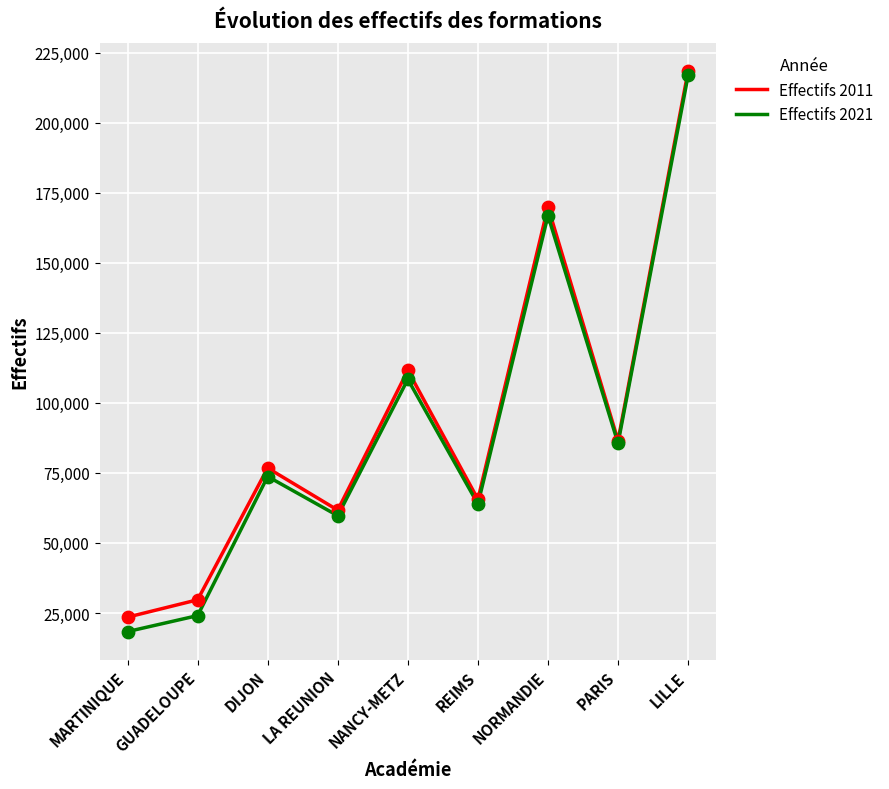

What are all the series names shown in the legend?

Effectifs 2011, Effectifs 2021